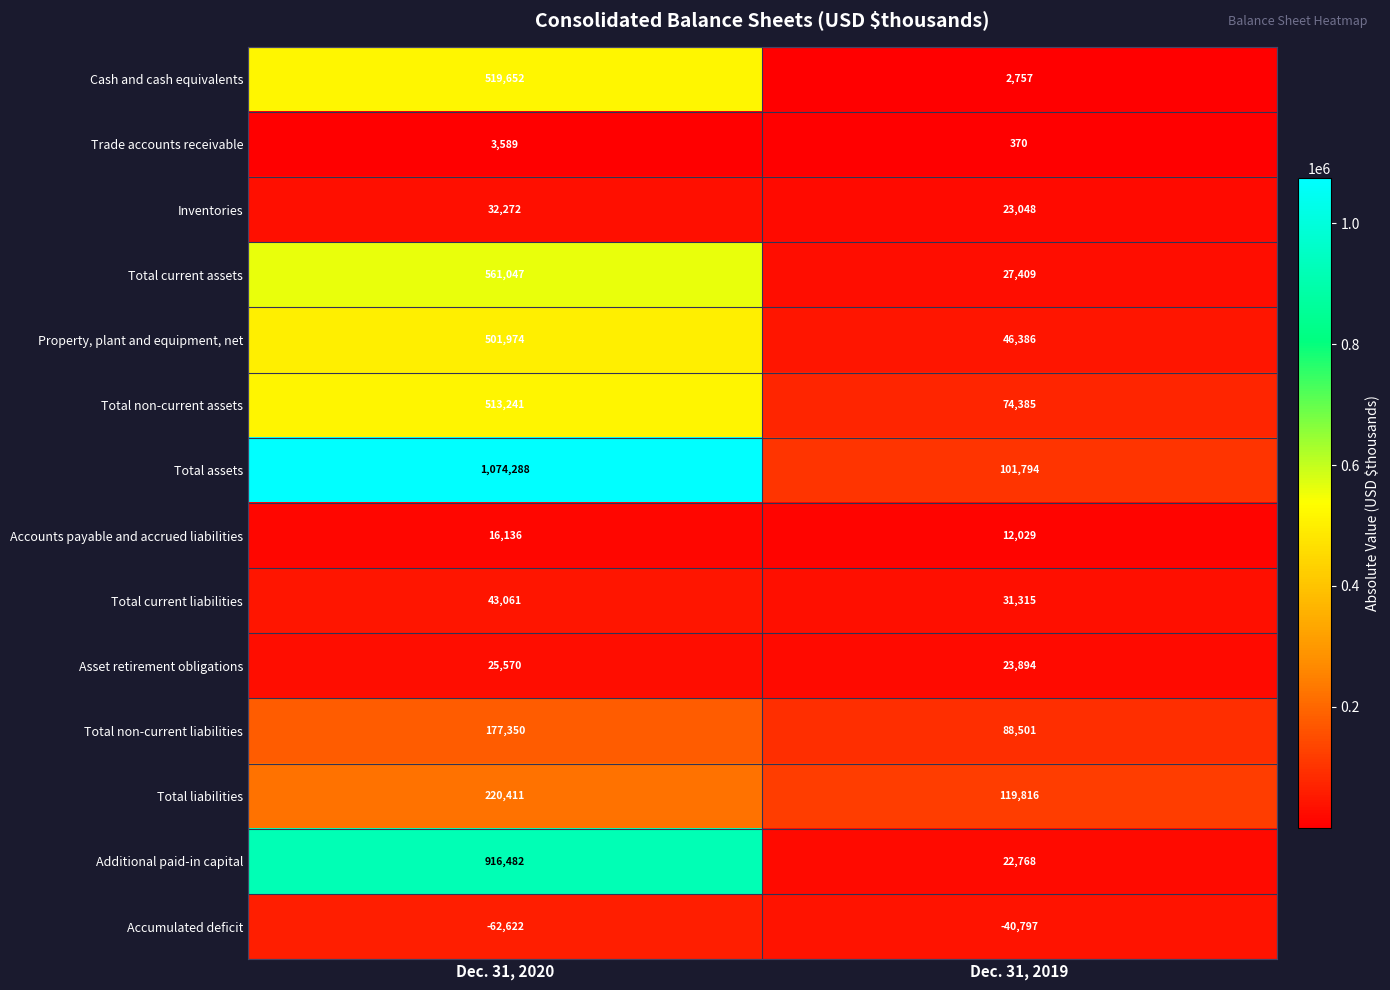

Which category has the lowest value across all series?

Dec. 31, 2020